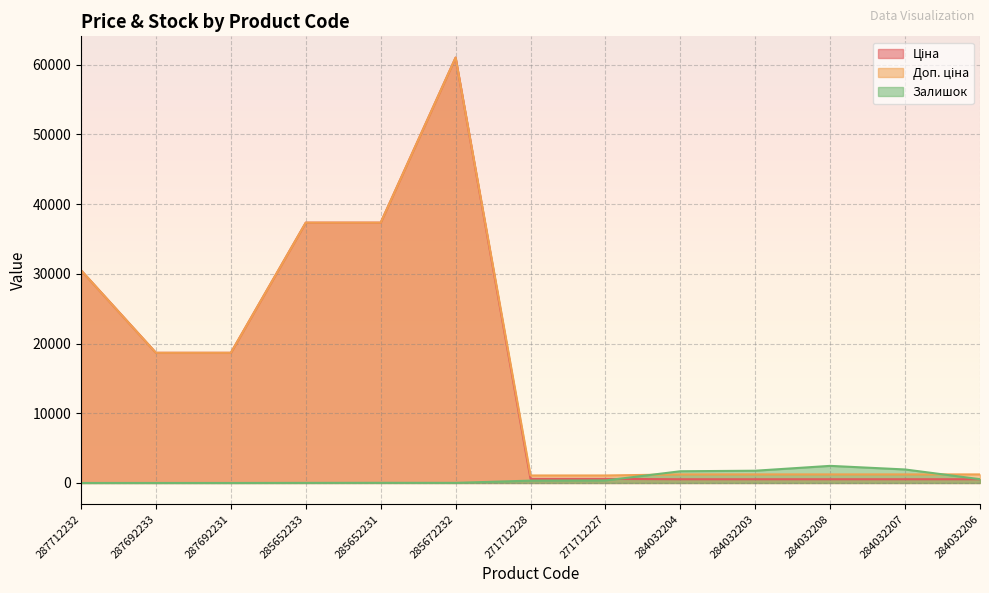

Which category has the lowest value across all series?

287712232